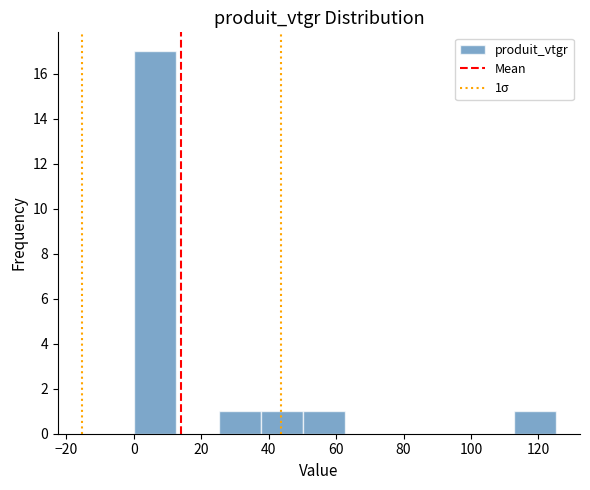

Over which range of the x-axis is the bar tallest?

0 to 12